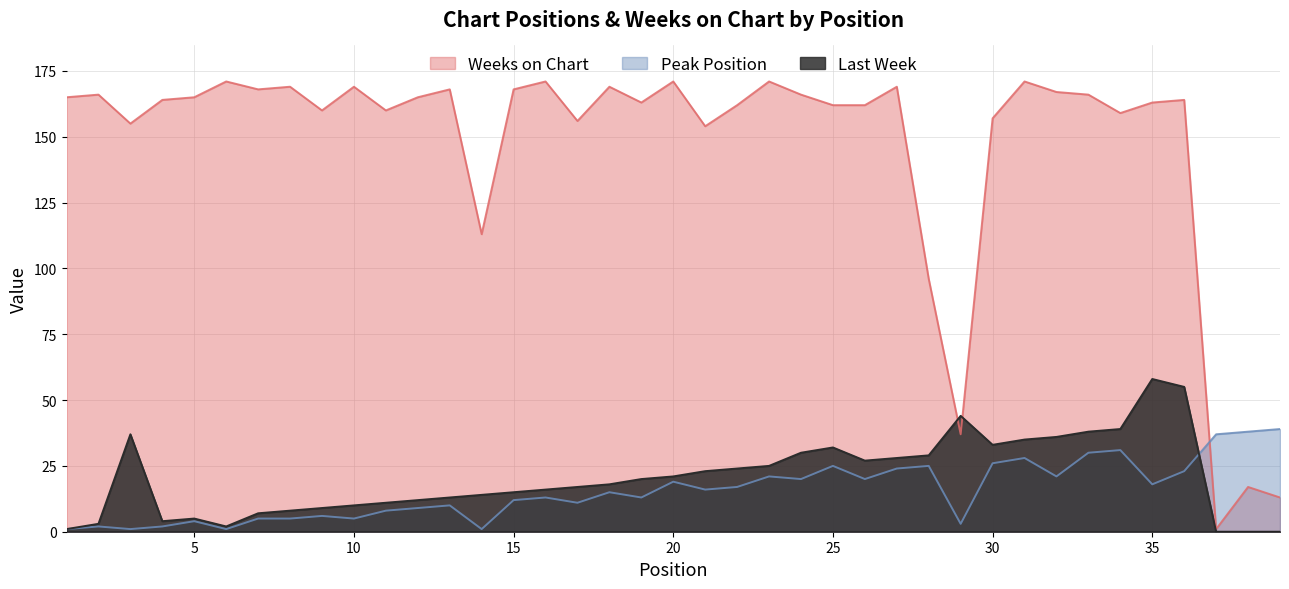

What is the sum of the Last Week values at 11 and 2?

14